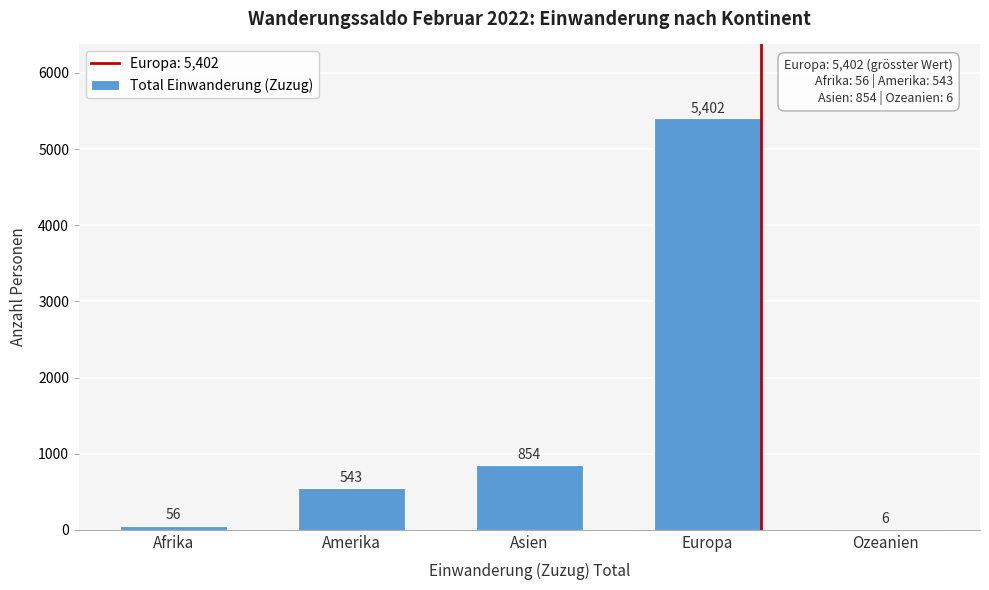

Reading right to left, extract all data points from this chart.

Ozeanien=6	Europa=5402	Asien=854	Amerika=543	Afrika=56